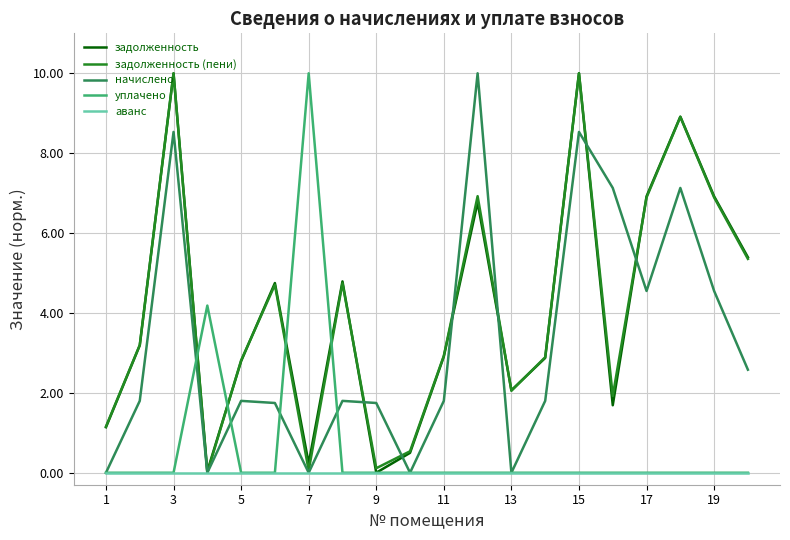

What is the highest value of the начислено series?

10.0